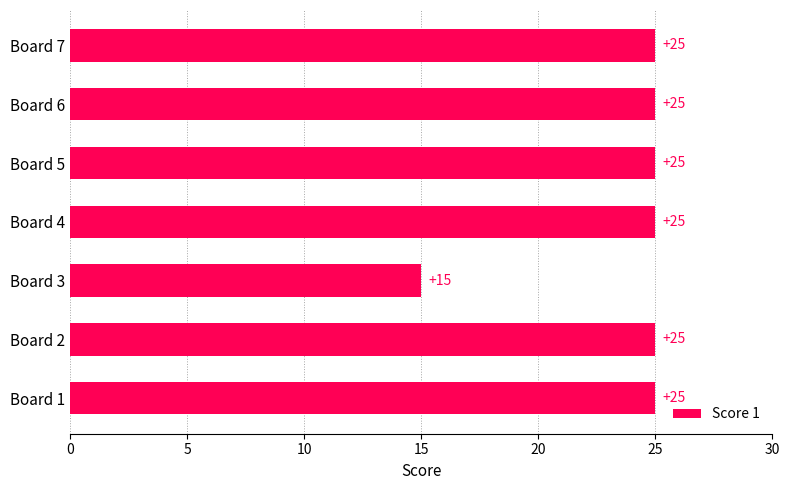

Count the number of data series in this chart.

1